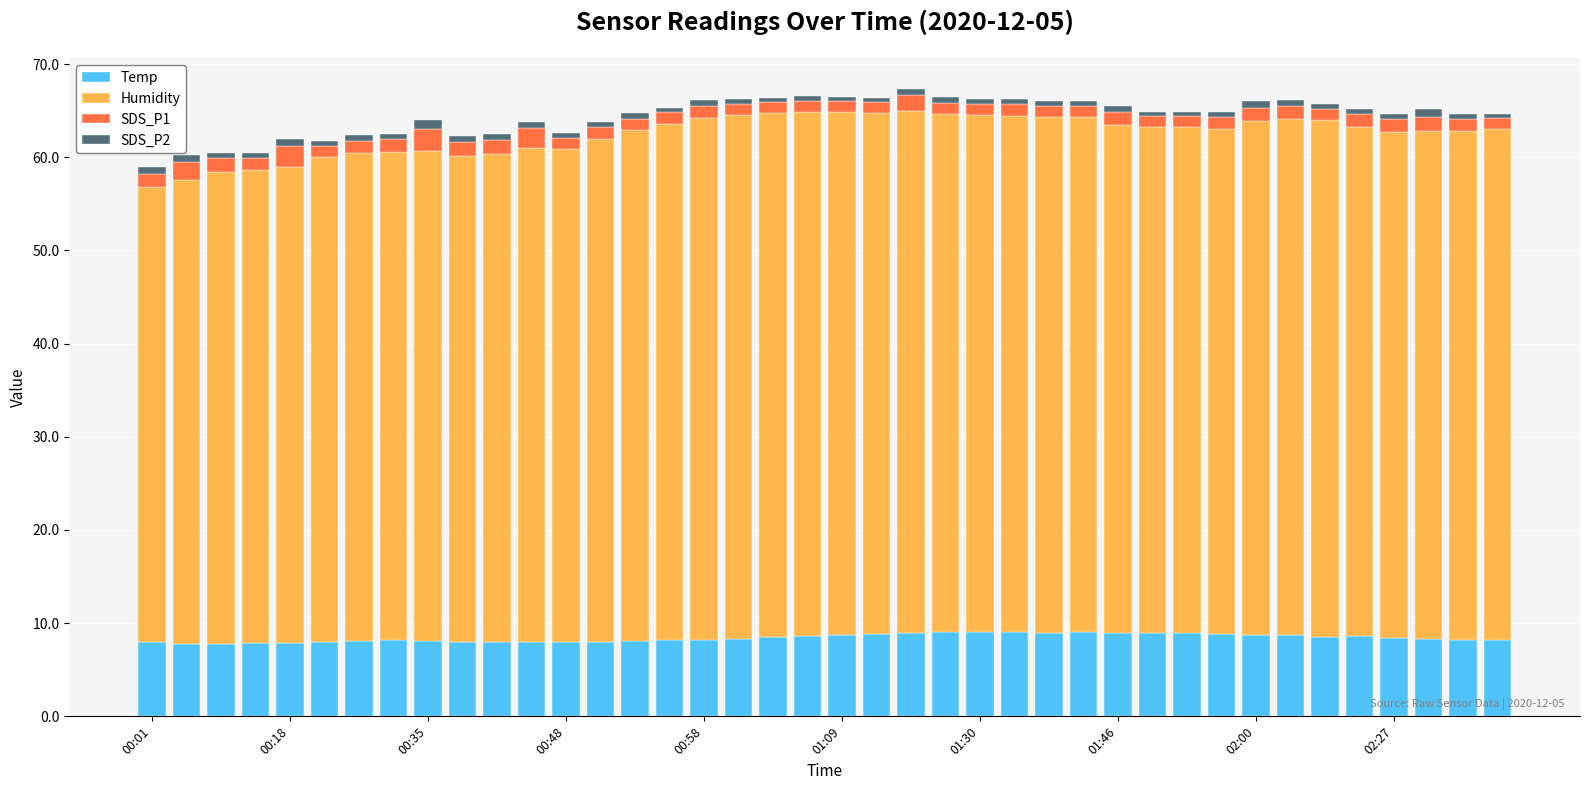

What is the lowest value of the Temp series?

7.8